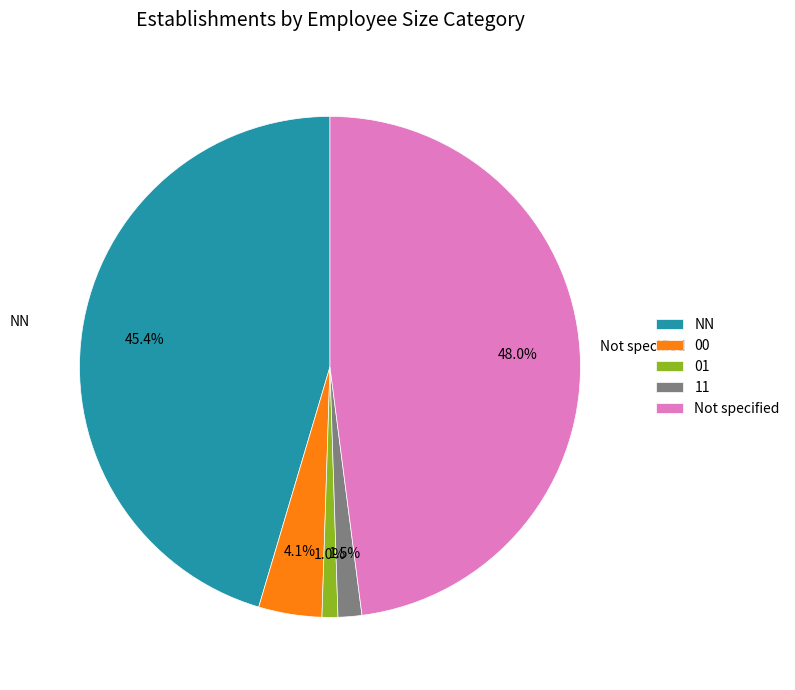

Does 11 account for over 50% of the chart?

No